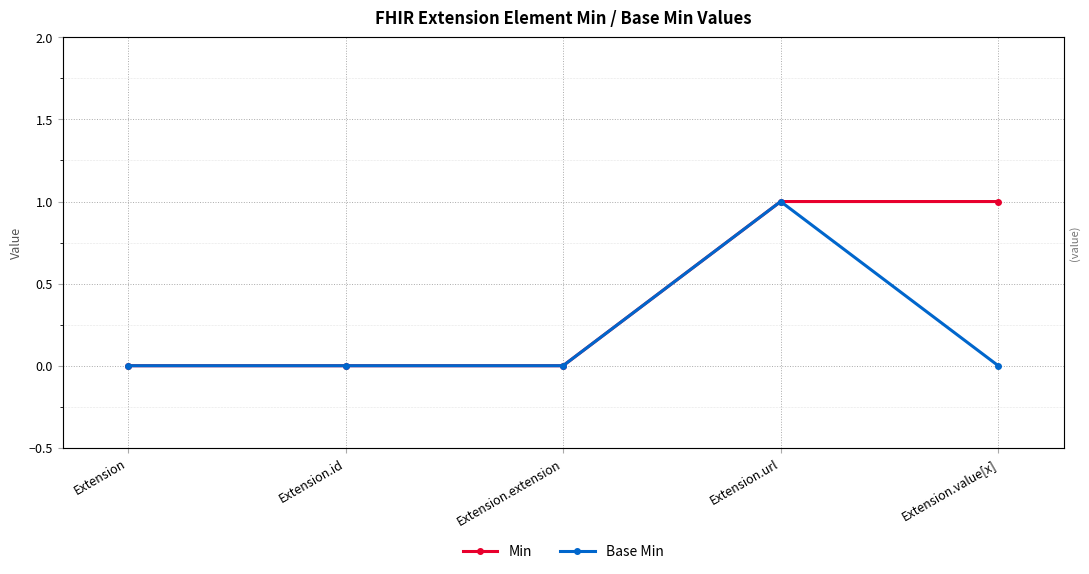

Reading left to right, list all the values displayed in this chart.

Min: 0	0	0	1	1
Base Min: 0	0	0	1	0